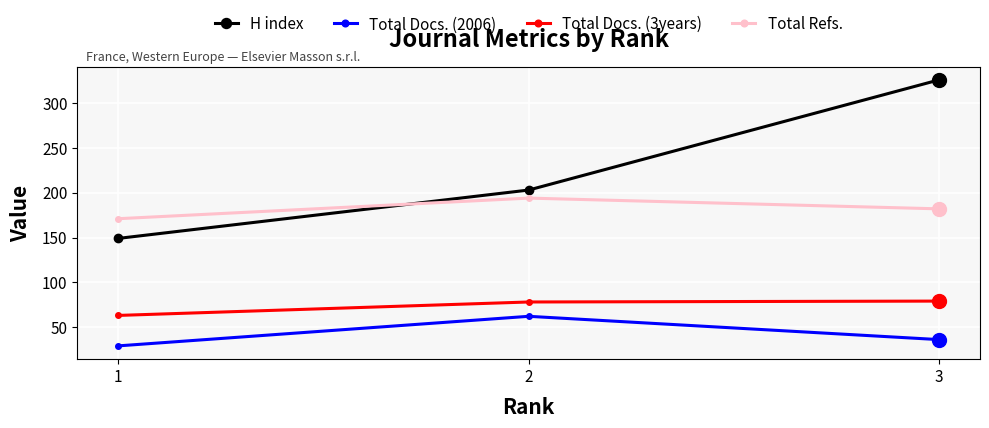

At which category does the chart reach its peak across all series?

3